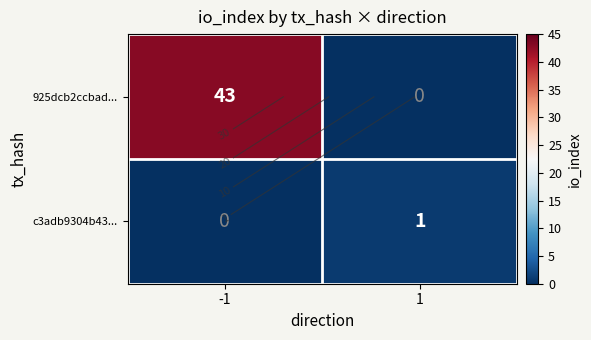

What is the difference between the c3adb9304b43... values at 1 and -1?

1